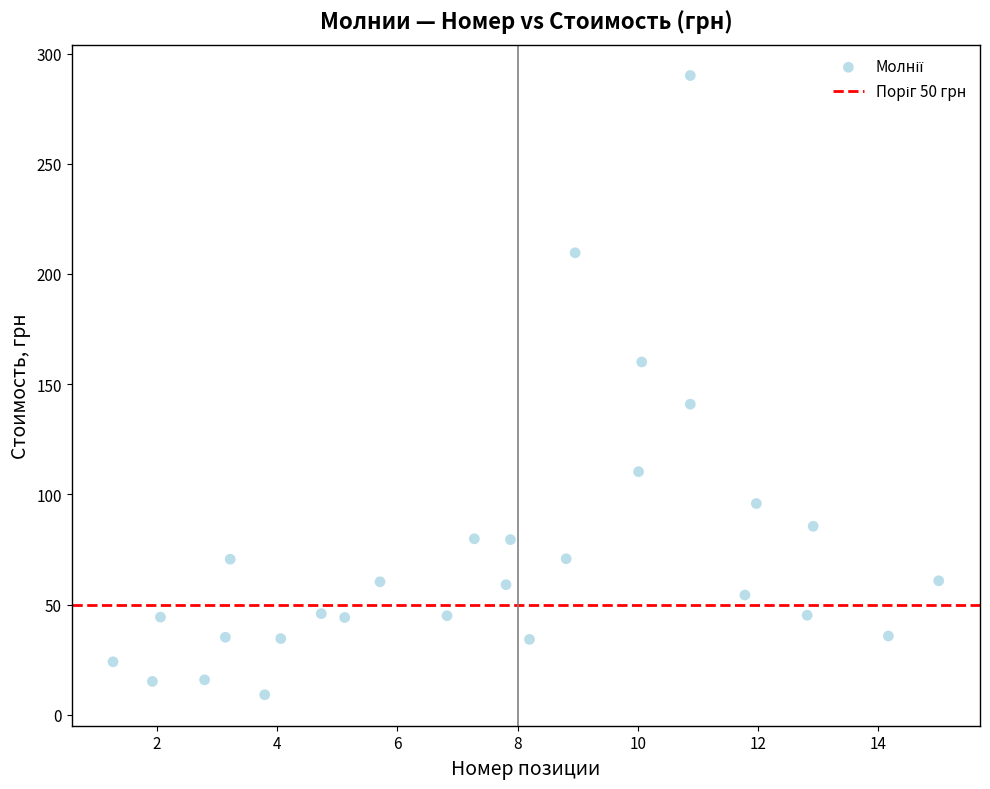

What is the range of X values (max minus min)?

13.7